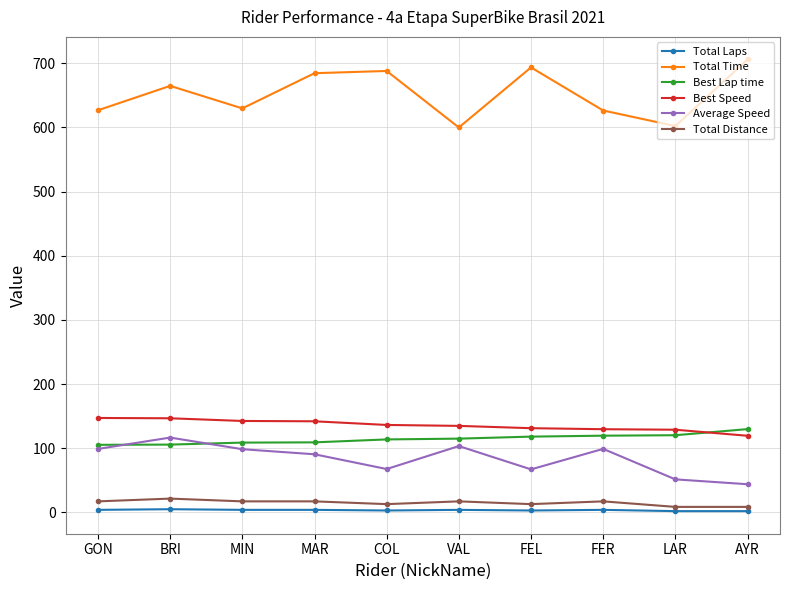

Count the number of data series in this chart.

6